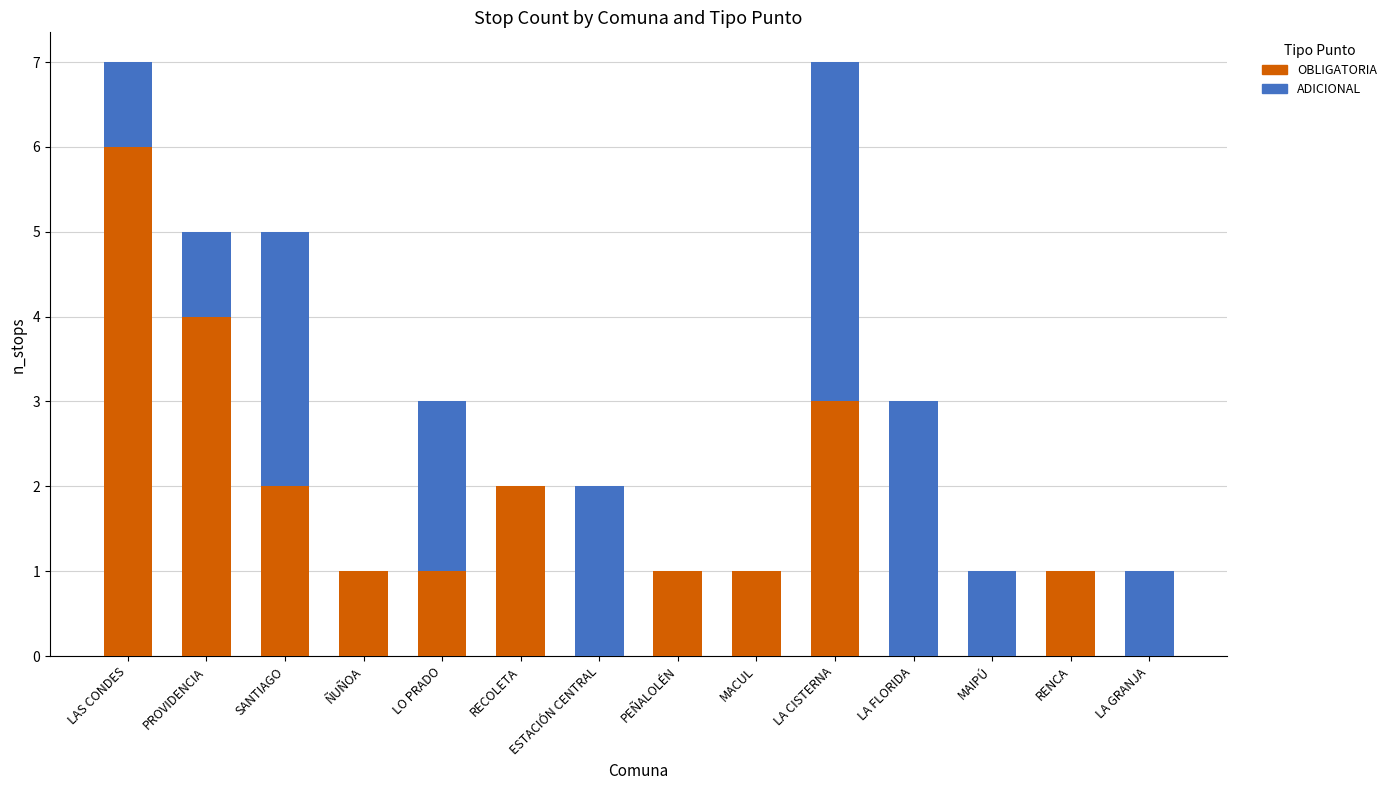

At which label does OBLIGATORIA reach its peak?

LAS CONDES